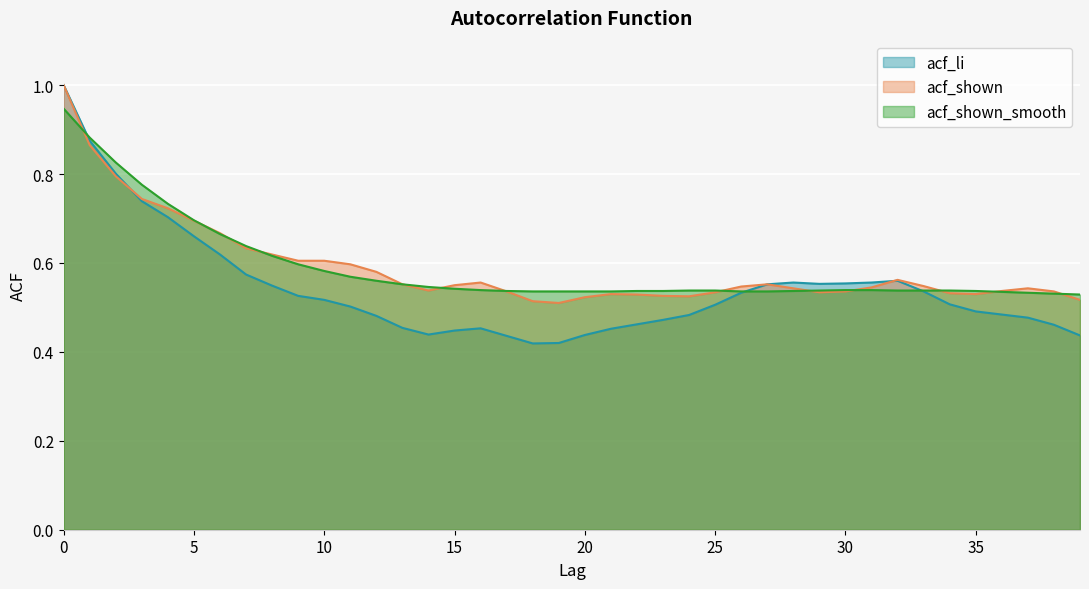

After their last crossing, which series has the higher values: acf_li or acf_shown?

acf_shown